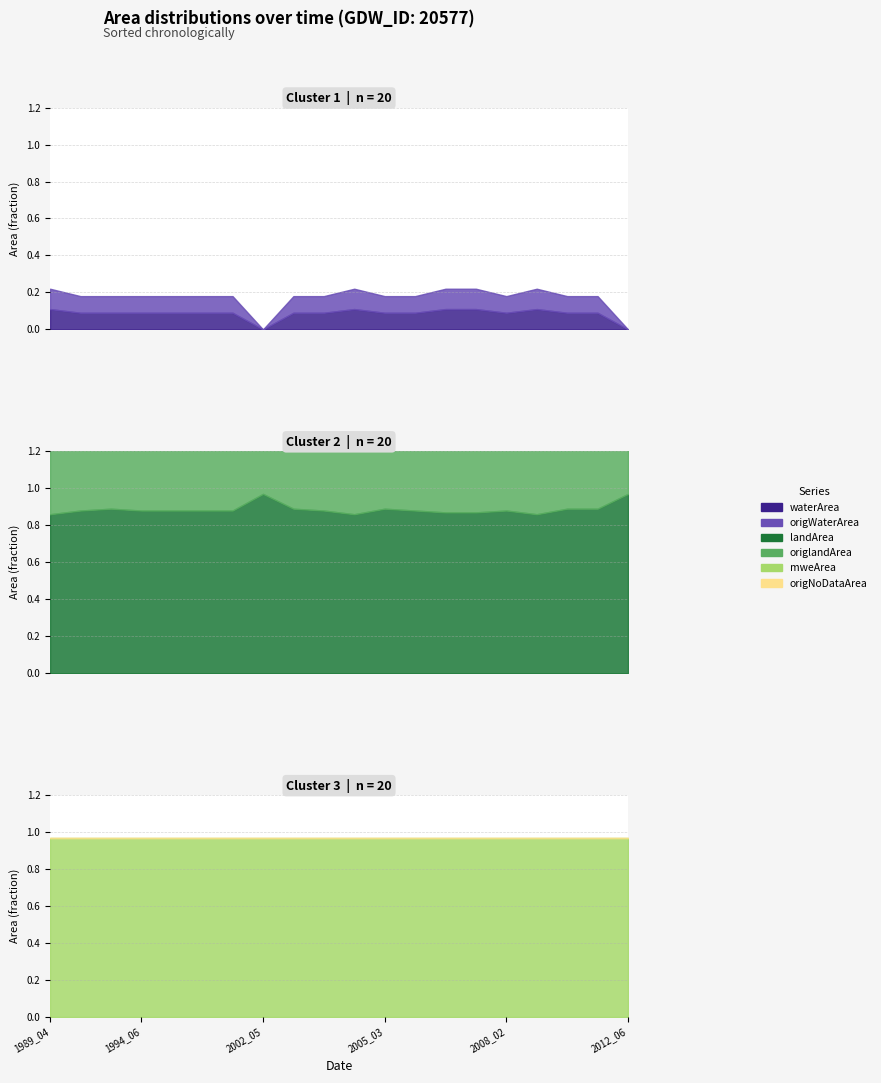

True or false: origWaterArea and origNoDataArea intersect in this chart.

False